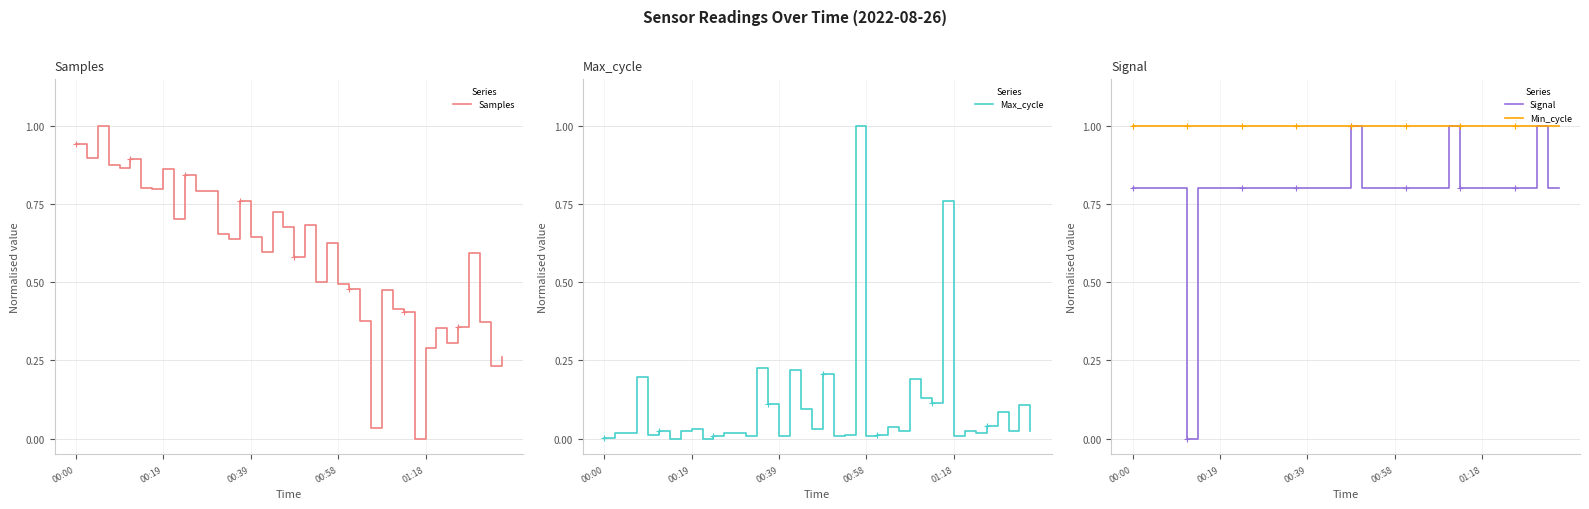

At how many categories does at least one series exceed 0?

40